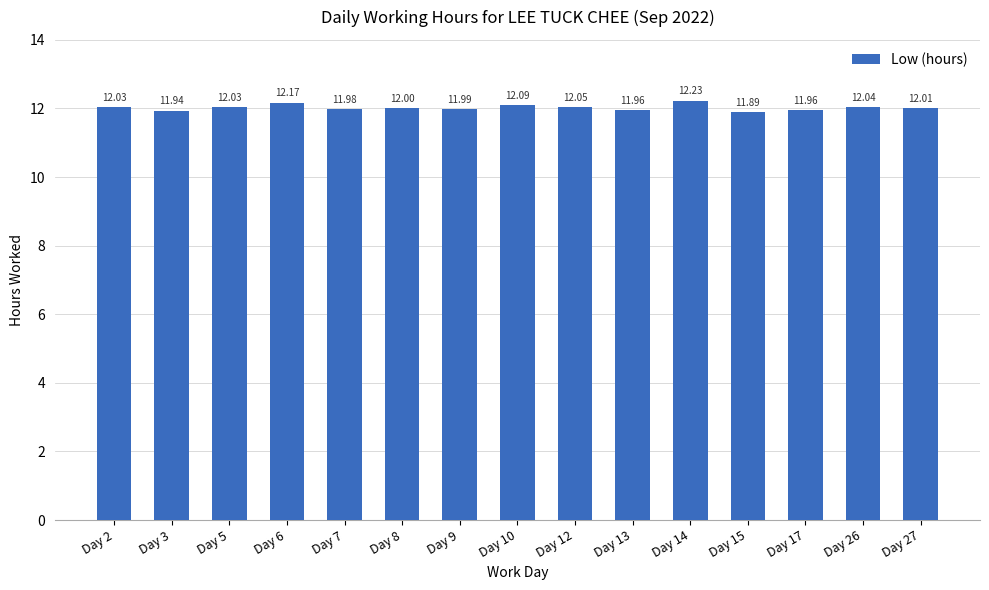

Does the chart contain any negative values?

No